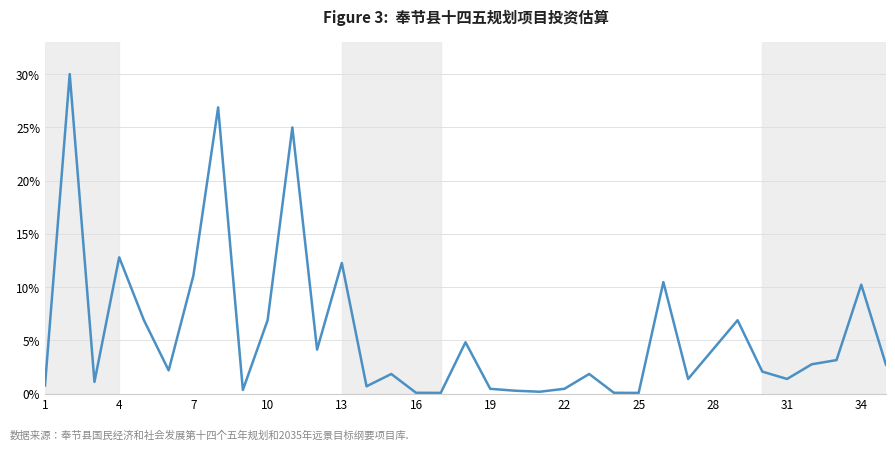

What is the greatest value displayed?

30.0